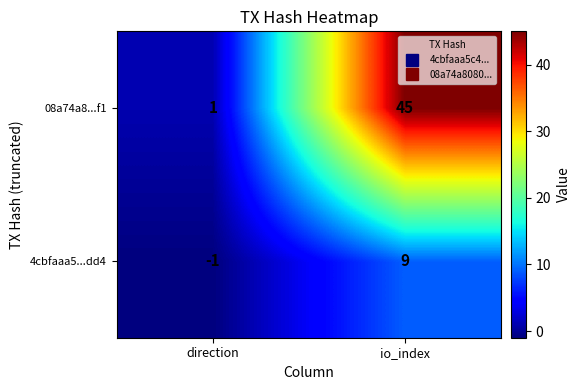

What is the difference between the 08a74a8...f1 values at io_index and direction?

44